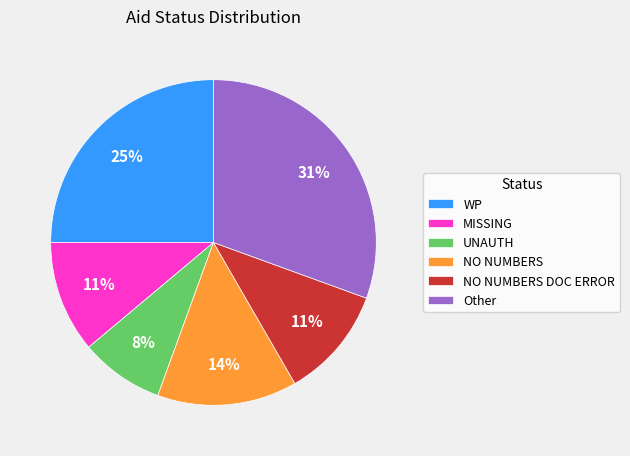

Is it true that UNAUTH is 8% of the pie?

True